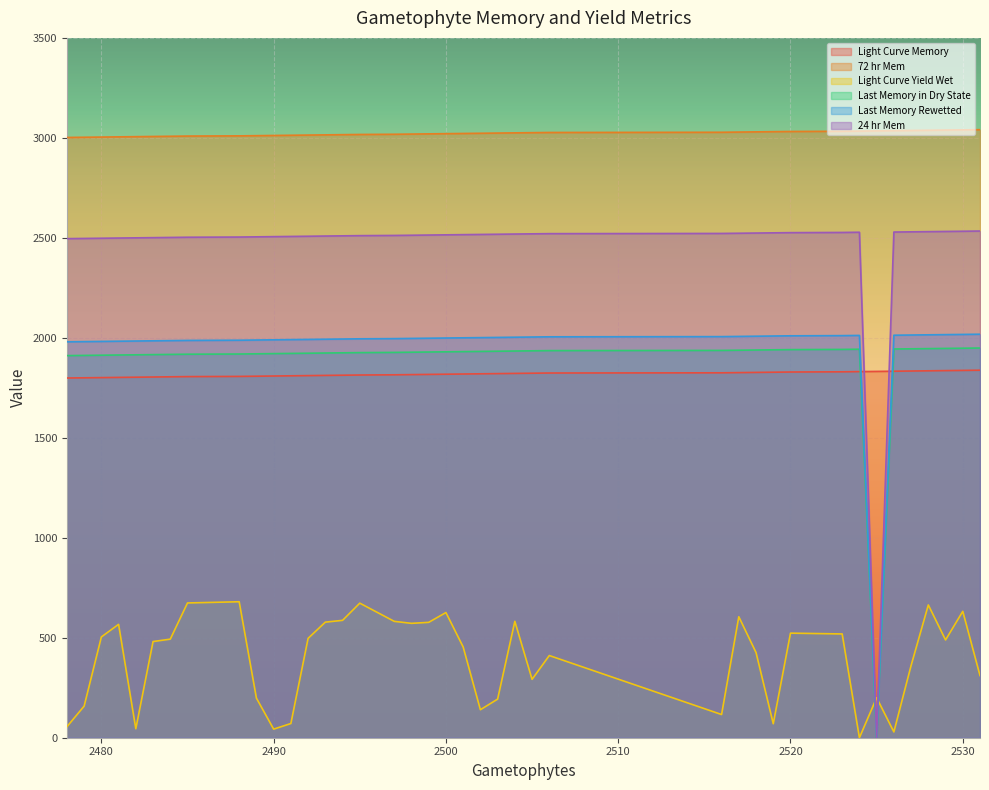

Where is the first local minimum for Last Memory Rewetted?

2525